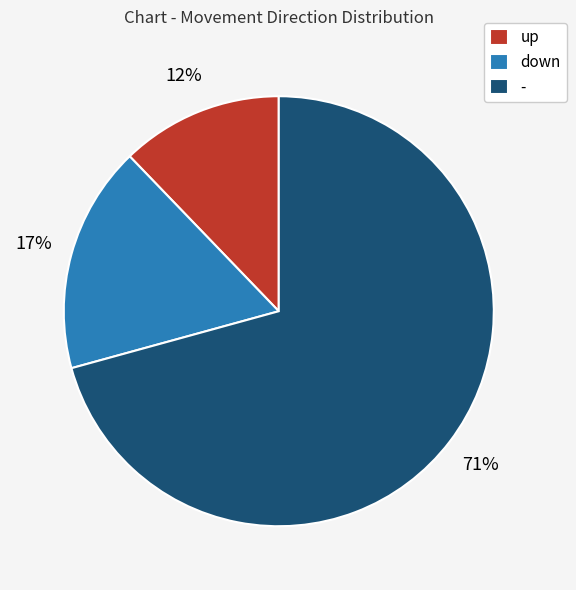

Rank the categories by value from lowest to highest.

up, down, -